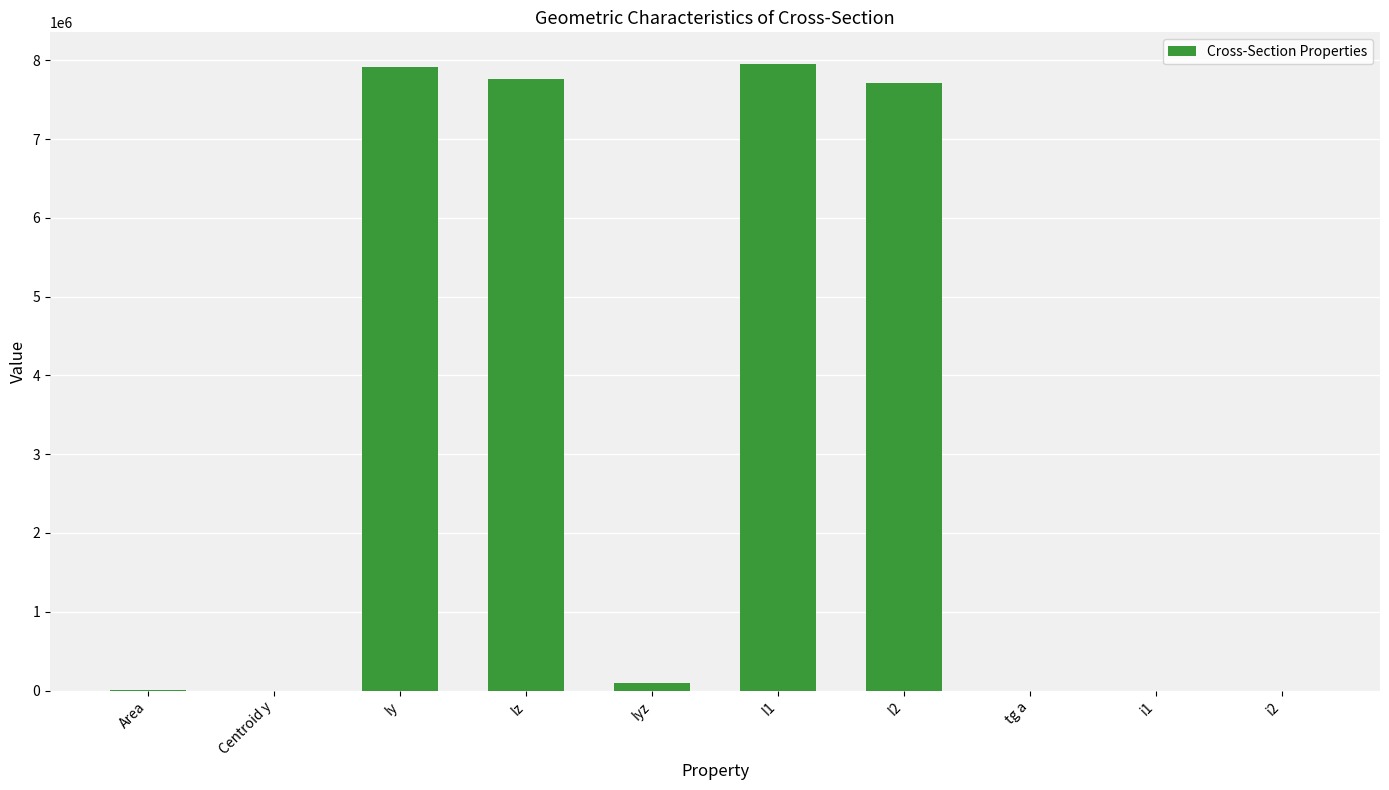

What is the greatest value displayed?

7957290.0